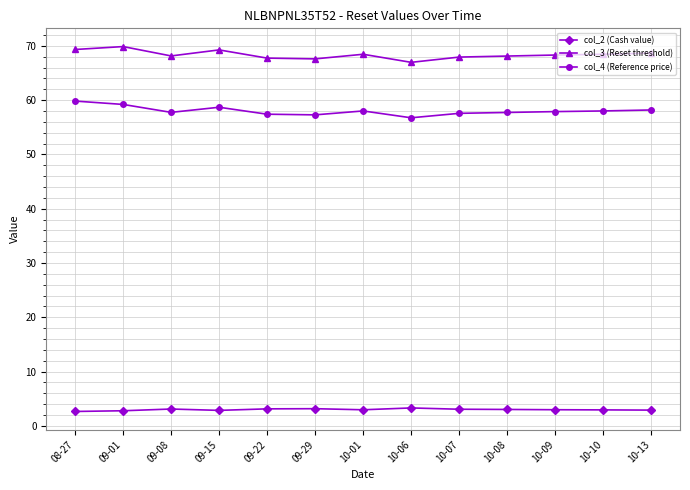

Which series has the largest total across all categories?

col_3 (Reset threshold)